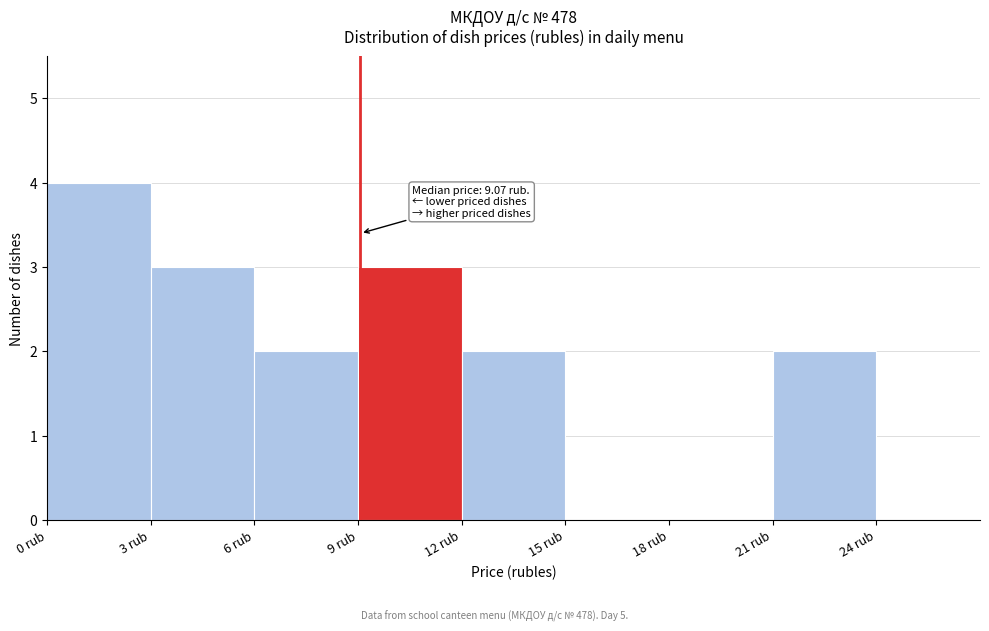

Over which range of the x-axis is the bar tallest?

0 to 3